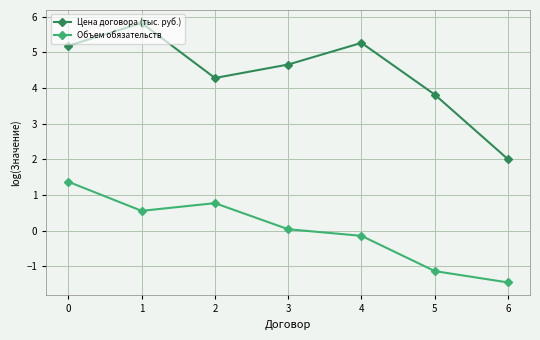

True or false: Объем обязательств has more than 2 interior local peaks.

False